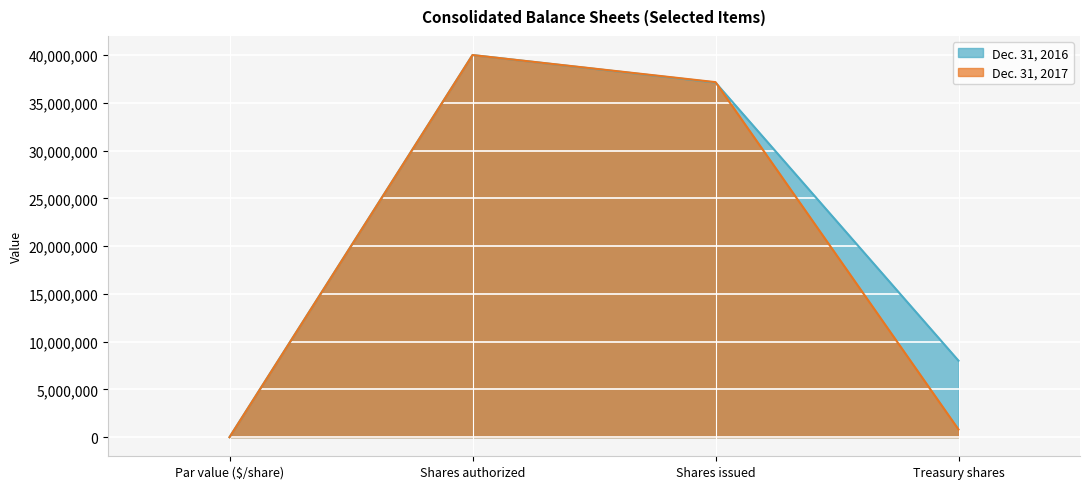

How many times do Dec. 31, 2017 and Dec. 31, 2016 cross each other?

1